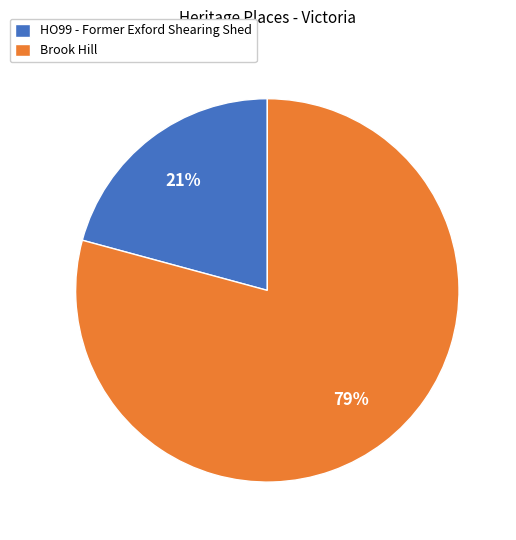

Combined, do HO99 - Former Exford Shearing Shed and Brook Hill account for over 50%?

Yes